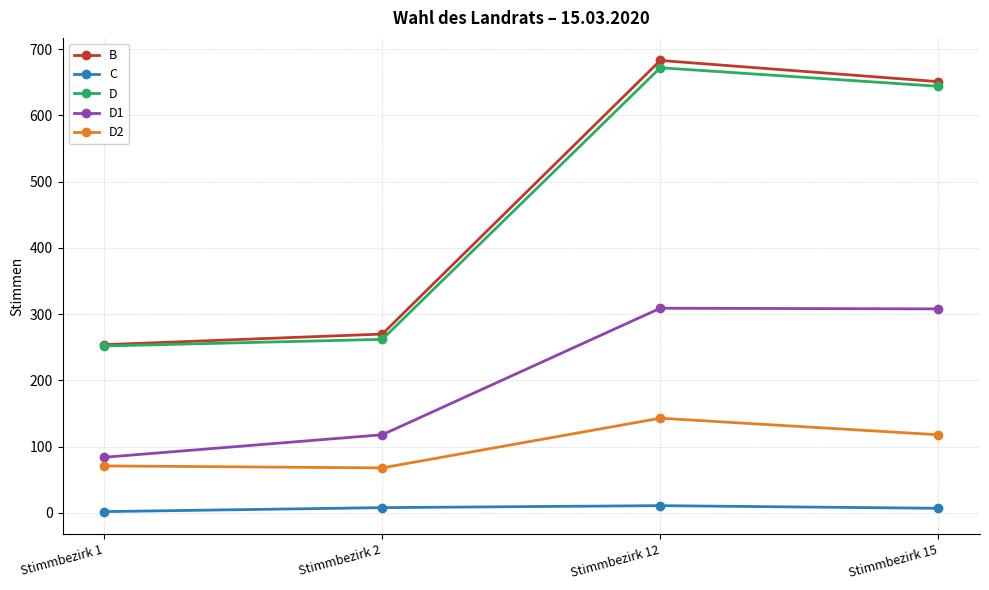

Which series has the largest total across all categories?

B